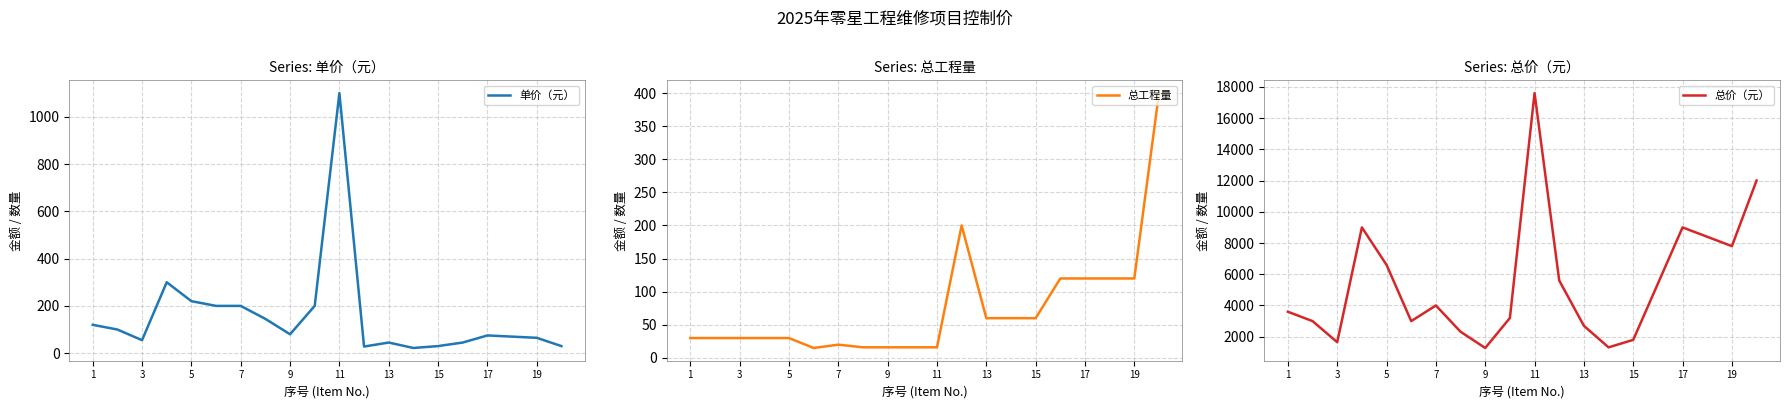

What is the difference between the second highest and minimum values in the 总工程量 series?

185